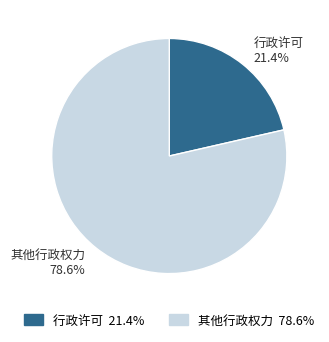

Is there any slice that represents more than half of the pie?

Yes